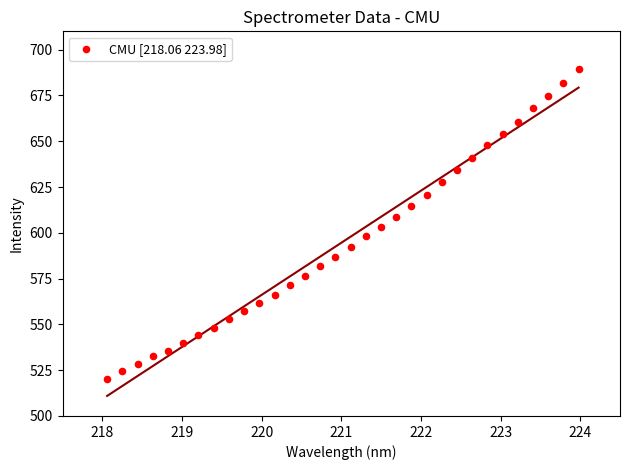

What is the range of X values (max minus min)?

5.9